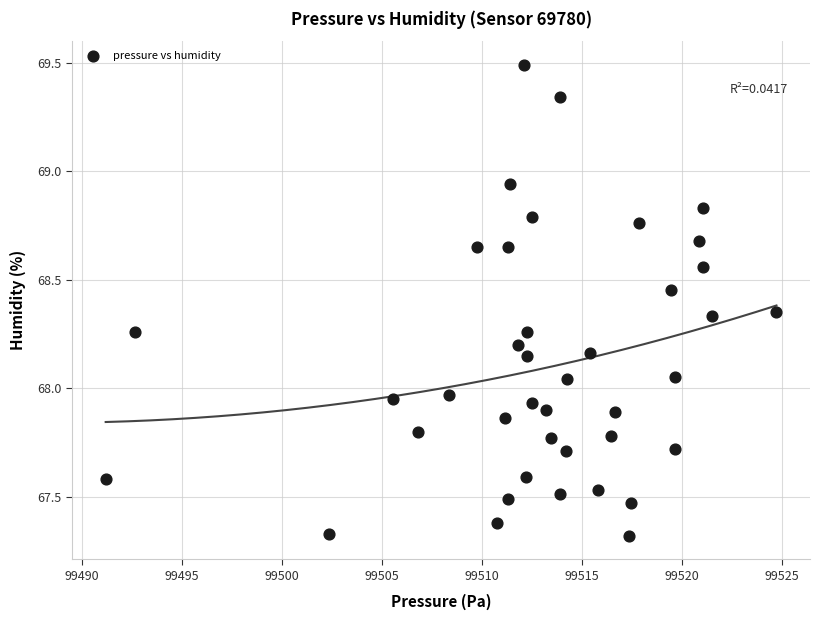

What is the range of Y values (max minus min)?

2.2